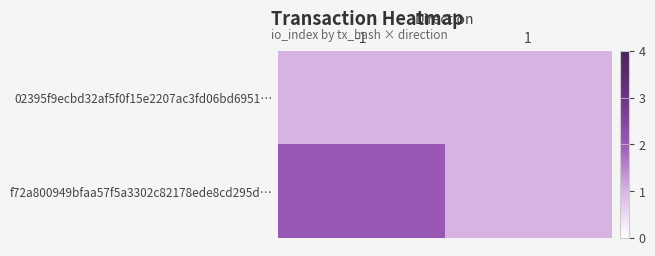

List the series in order of their peak value, lowest first.

02395f9ecbd32af5f0f15e2207ac3fd06bd6951…, f72a800949bfaa57f5a3302c82178ede8cd295d…